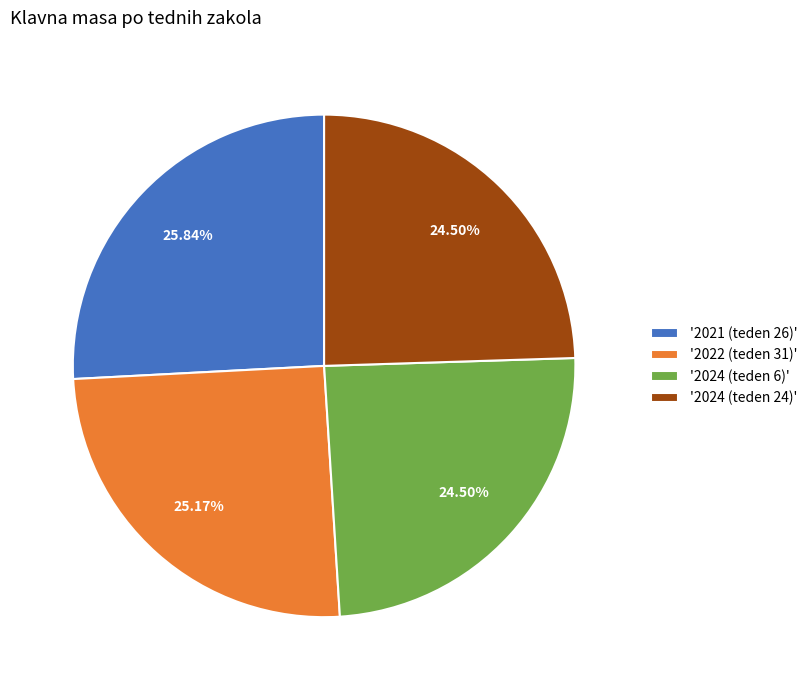

Does '2024 (teden 24)' represent more than half of the total?

No